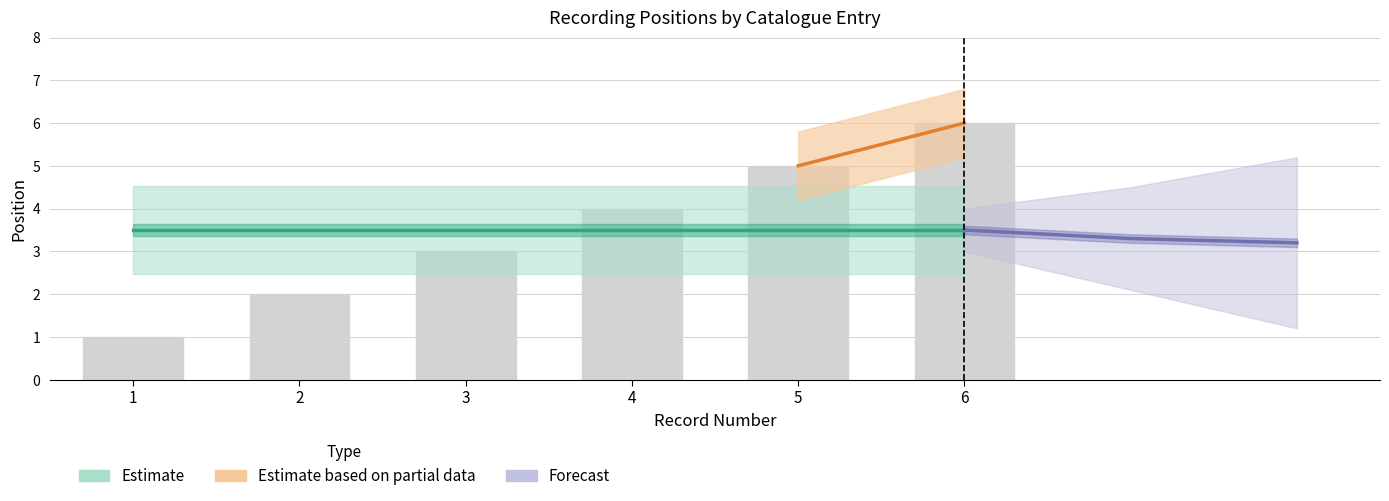

Read the value at 3.

3